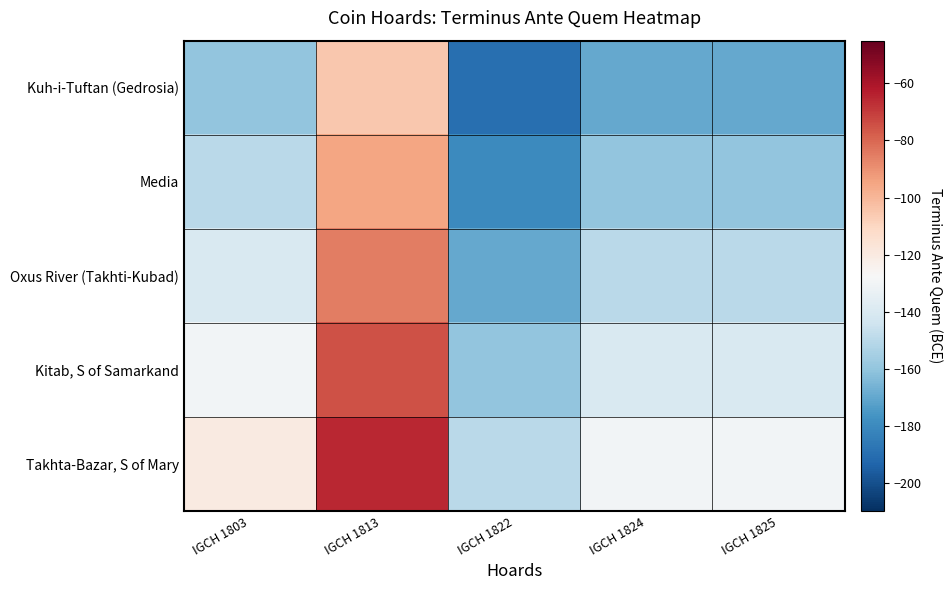

Reading left to right, what are all the values shown in this chart?

Kuh-i-Tuftan (Gedrosia): IGCH 1803=-160	IGCH 1813=-105	IGCH 1822=-190	IGCH 1824=-170	IGCH 1825=-170
Media: IGCH 1803=-150	IGCH 1813=-95	IGCH 1822=-180	IGCH 1824=-160	IGCH 1825=-160
Oxus River (Takhti-Kubad): IGCH 1803=-140	IGCH 1813=-85	IGCH 1822=-170	IGCH 1824=-150	IGCH 1825=-150
Kitab, S of Samarkand: IGCH 1803=-130	IGCH 1813=-75	IGCH 1822=-160	IGCH 1824=-140	IGCH 1825=-140
Takhta-Bazar, S of Mary: IGCH 1803=-120	IGCH 1813=-65	IGCH 1822=-150	IGCH 1824=-130	IGCH 1825=-130